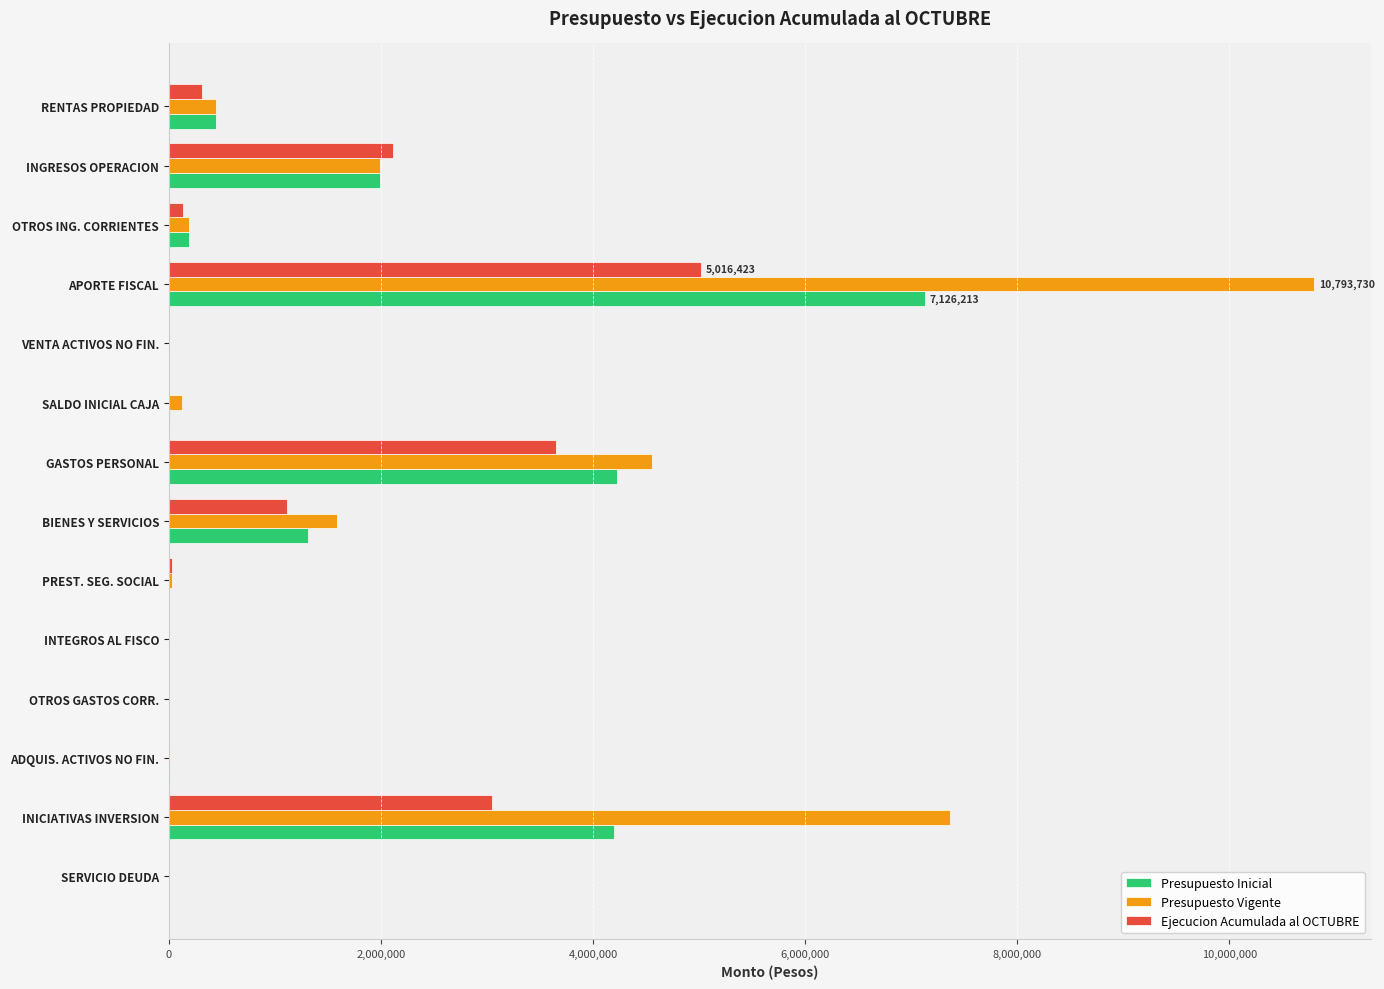

At which label does Presupuesto Vigente reach its peak?

APORTE FISCAL